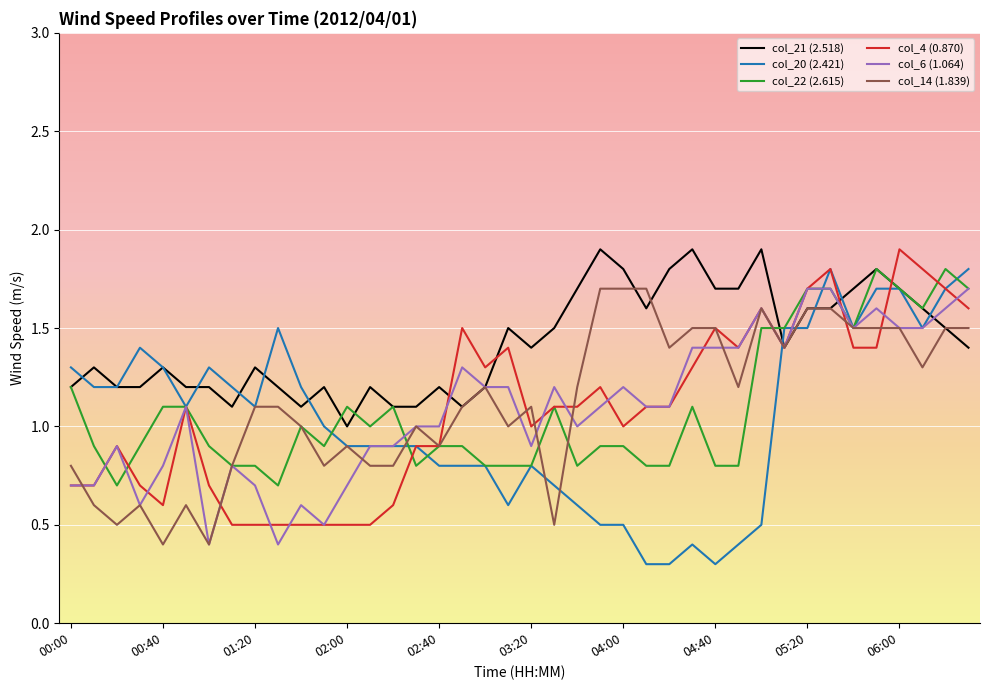

What is the minimum value for col_20 (2.421)?

0.3